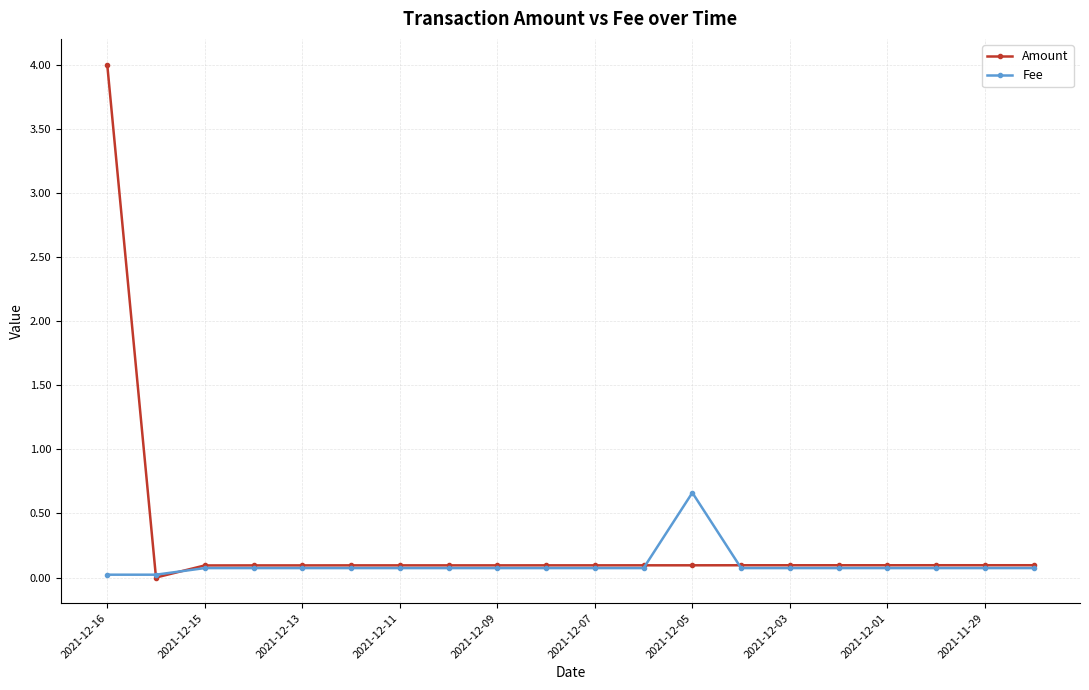

What is the average value of the Amount series?

0.3